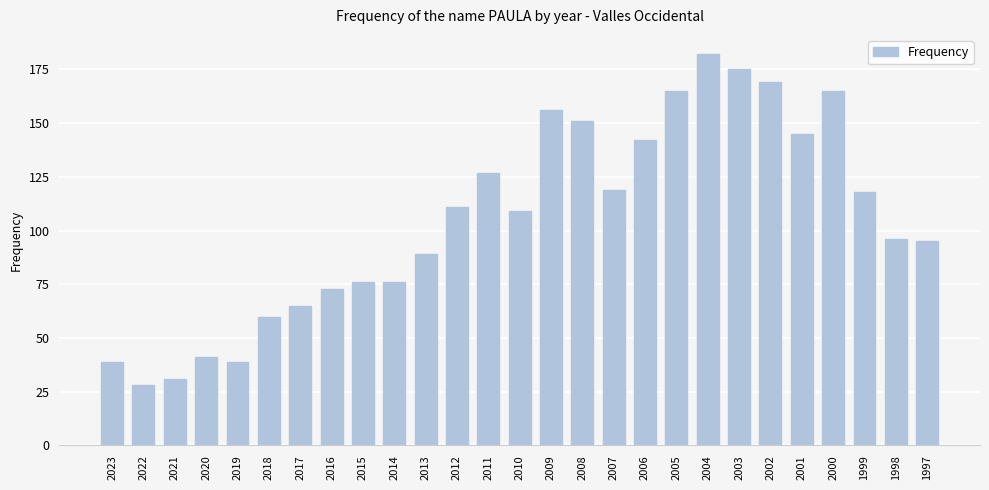

Approximately how many times larger is the value at 1997 compared to 2010?

0.9